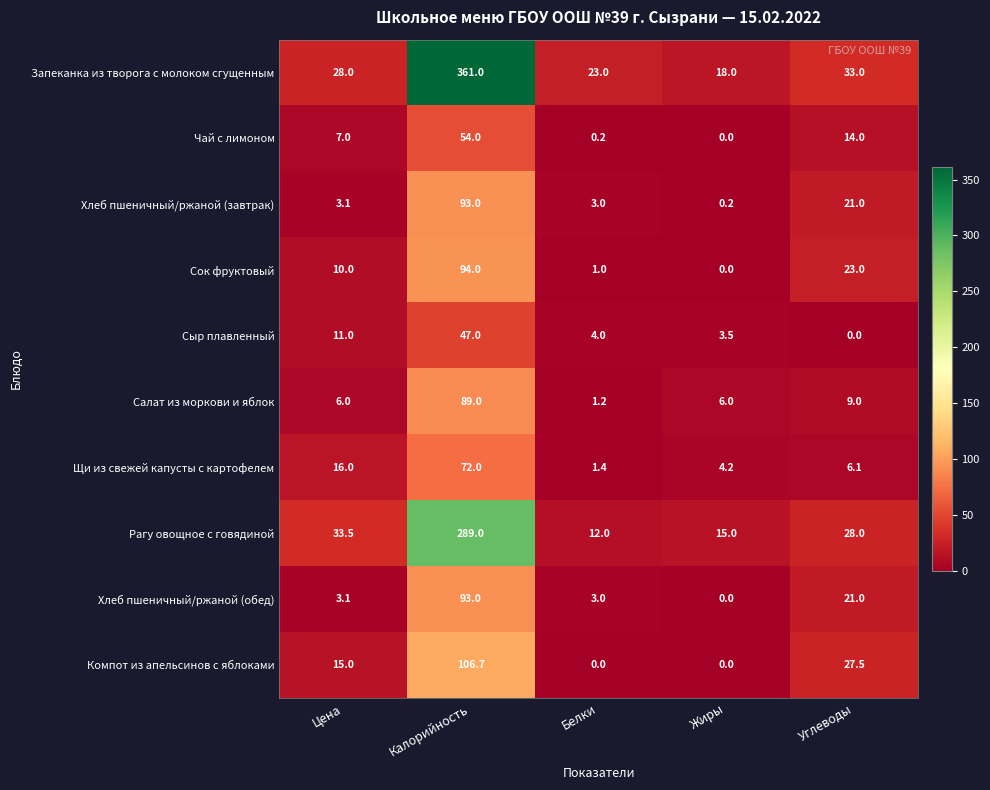

Which series has the largest total across all categories?

Запеканка из творога с молоком сгущенным